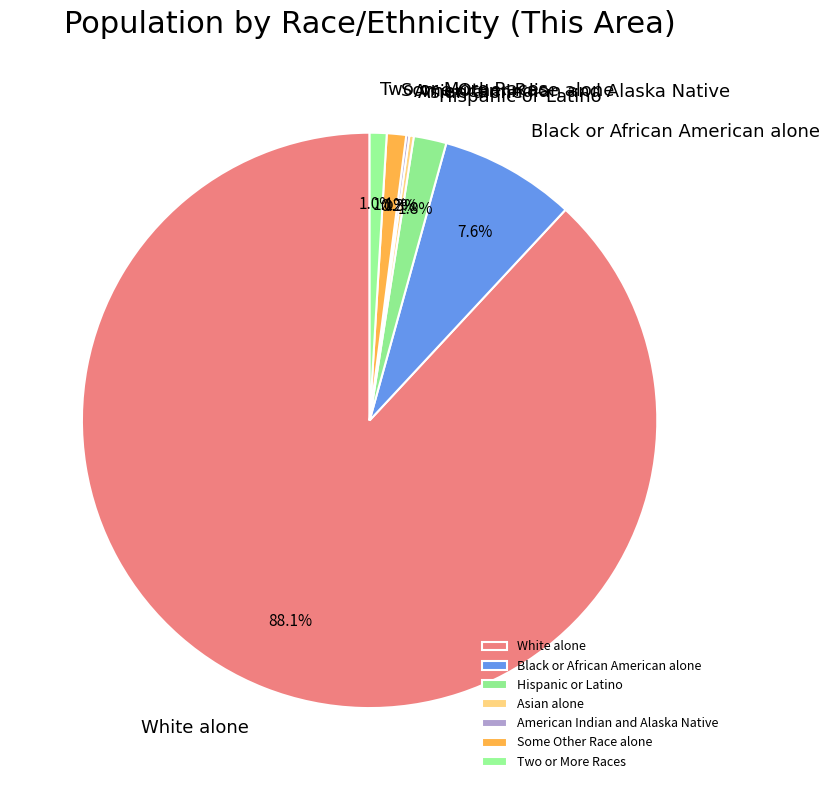

What is the total percentage of Hispanic or Latino and Two or More Races?

2.8%